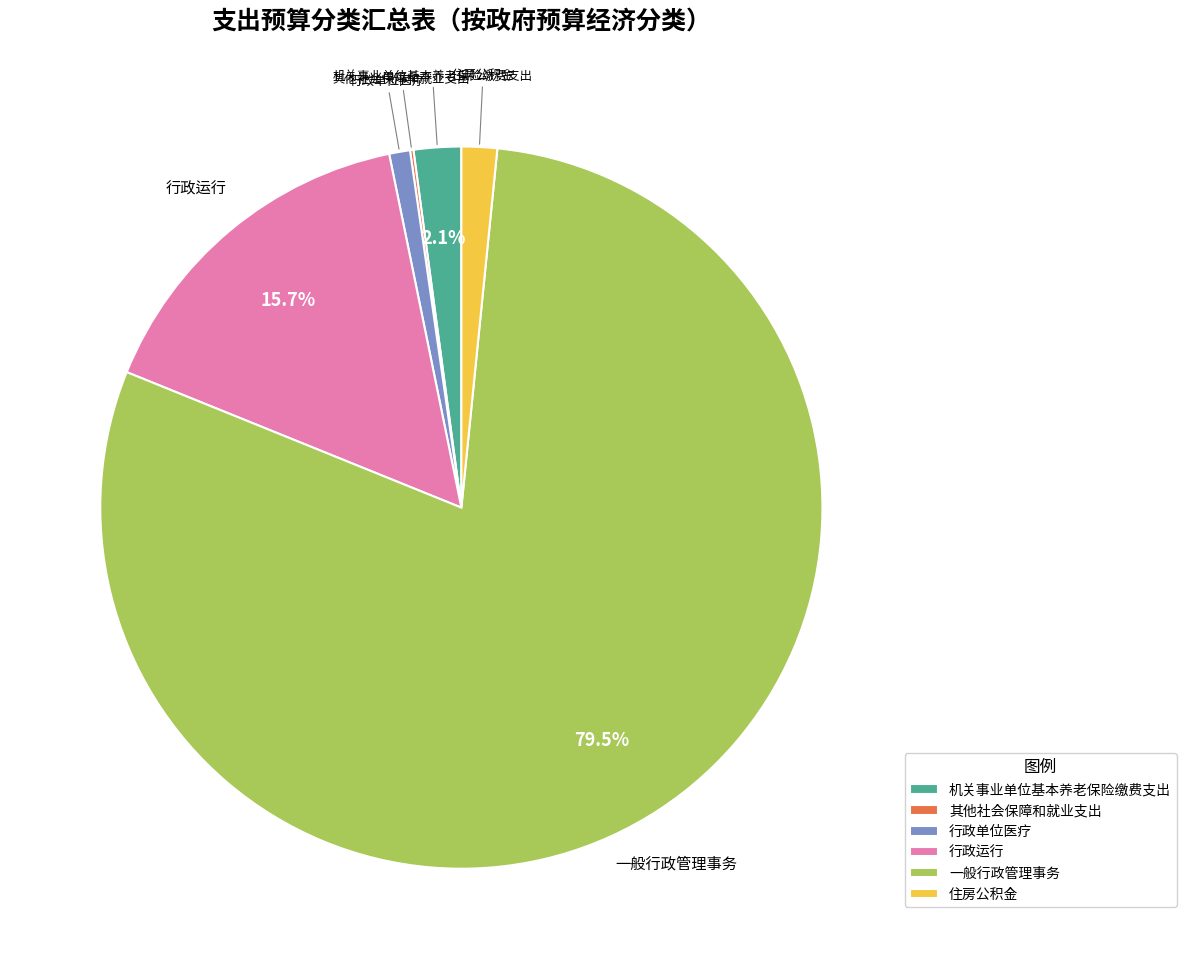

Is there any slice that represents more than half of the pie?

Yes